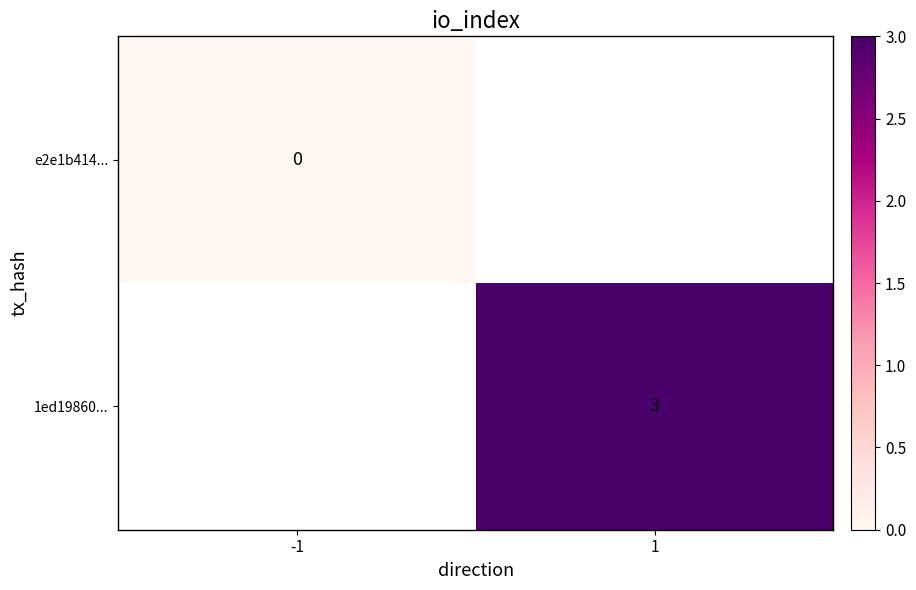

Is it true that 1ed19860... equals 4 at 1?

False